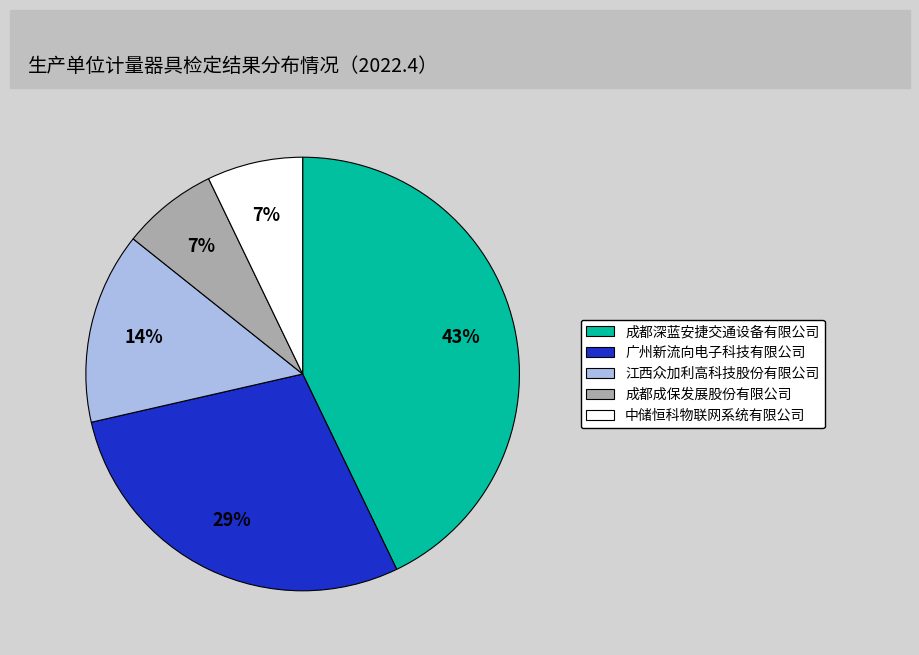

To the nearest percent, what is the combined percentage of 广州新流向电子科技有限公司 and 成都成保发展股份有限公司?

36%